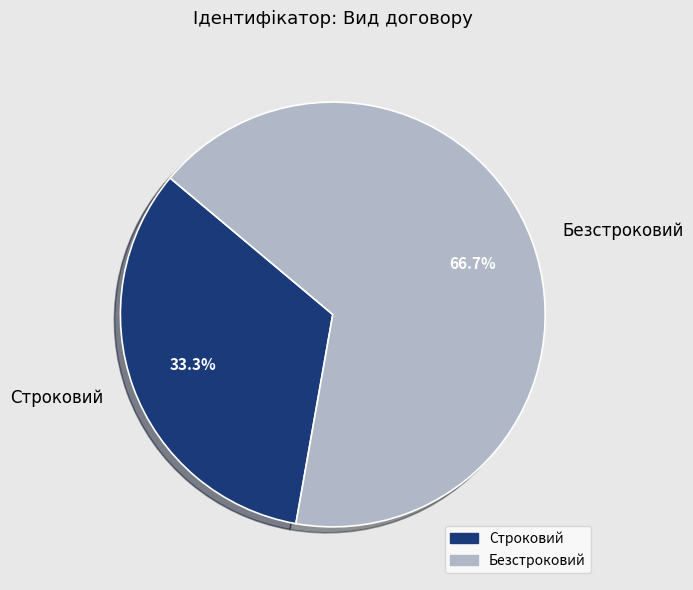

Which category has the biggest portion of the pie?

Безстроковий